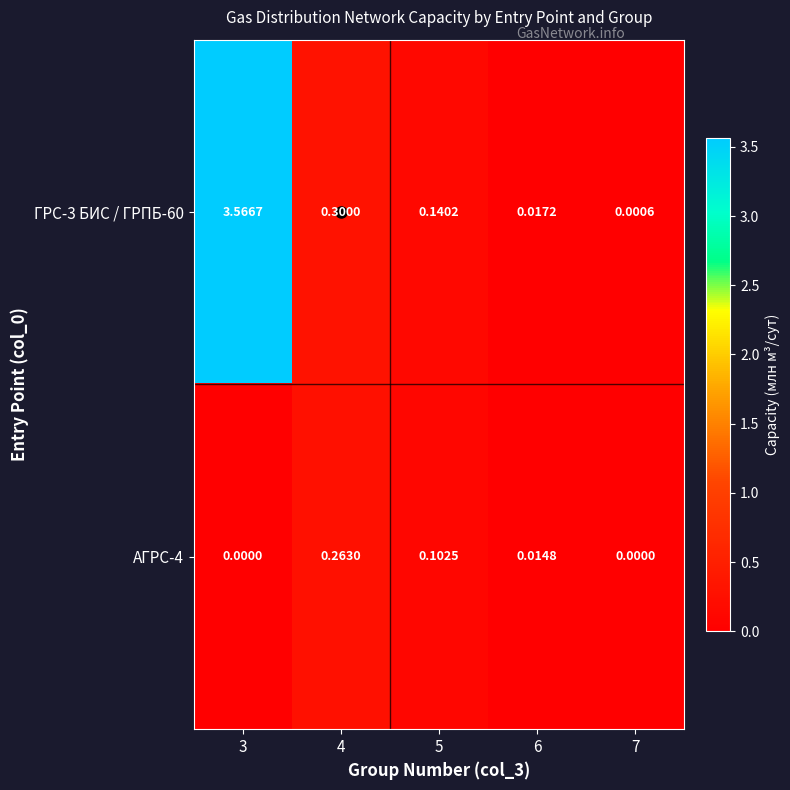

Is the value of АГРС-4 at 7 greater than the value of ГРС-3 БИС / ГРПБ-60 at 7?

No